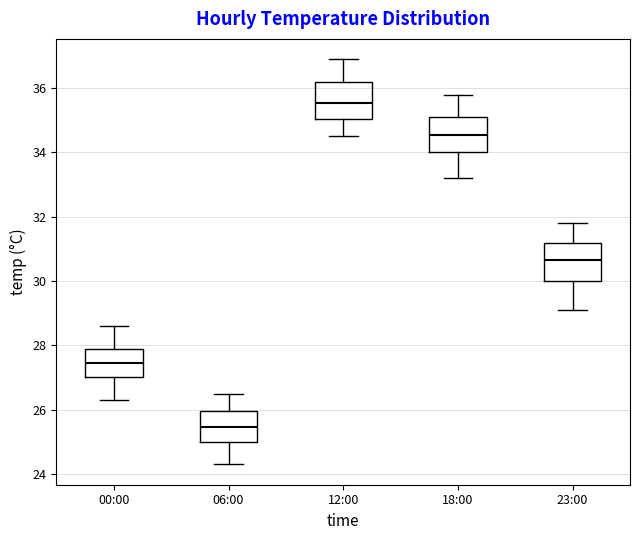

Reading left to right, transcribe this box plot: for each box, give where its median line is, the range the box spans, and where its two whiskers end, as read against the y-axis. The values are not printed on the chart, so give them approximately, as read against the axis.

00:00: median 27.4, box 27.0 to 28.0, whiskers 26.4 to 28.6
06:00: median 25.4, box 25.0 to 26.0, whiskers 24.4 to 26.6
12:00: median 35.6, box 35.0 to 36.2, whiskers 34.6 to 37.0
18:00: median 34.6, box 34.0 to 35.2, whiskers 33.2 to 35.8
23:00: median 30.6, box 30.0 to 31.2, whiskers 29.2 to 31.8